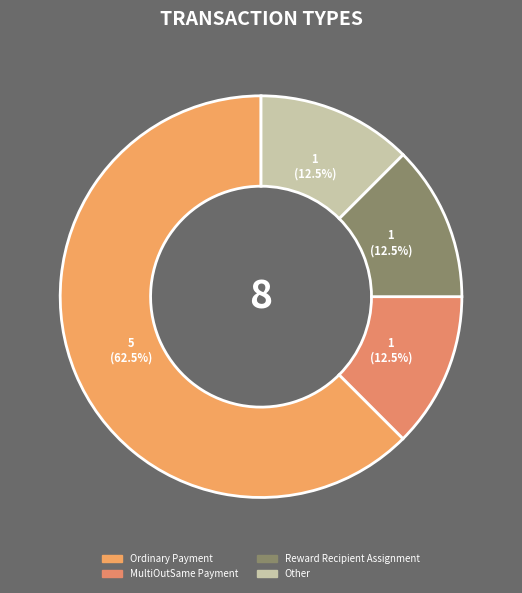

To the nearest percent, what is the average slice percentage?

25%